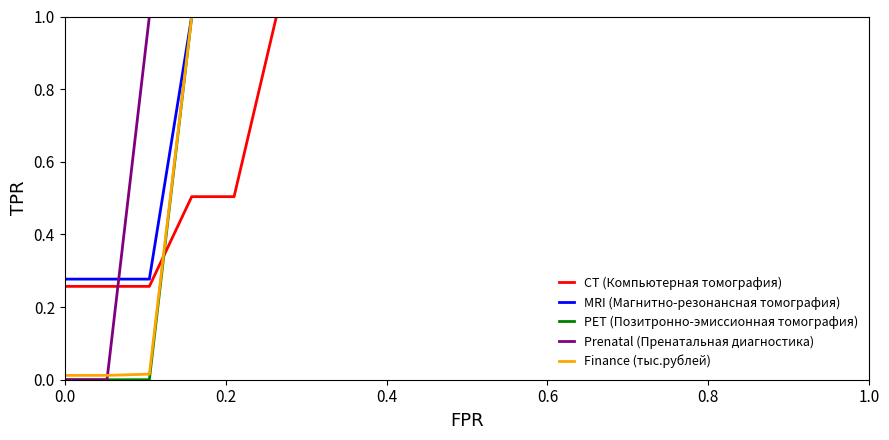

Reading right to left, transcribe all the data shown in this chart.

CT (Компьютерная томография): 1.0	1.0	1.0	1.0	1.0	1.0	1.0	1.0	1.0	1.0	1.0	1.0	1.0	1.0	1.0	0.5	0.5	0.3	0.3	0.3
MRI (Магнитно-резонансная томография): 1.0	1.0	1.0	1.0	1.0	1.0	1.0	1.0	1.0	1.0	1.0	1.0	1.0	1.0	1.0	1.0	1.0	0.3	0.3	0.3
PET (Позитронно-эмиссионная томография): 1.0	1.0	1.0	1.0	1.0	1.0	1.0	1.0	1.0	1.0	1.0	1.0	1.0	1.0	1.0	1.0	1.0	0.0	0.0	0.0
Prenatal (Пренатальная диагностика): 1.0	1.0	1.0	1.0	1.0	1.0	1.0	1.0	1.0	1.0	1.0	1.0	1.0	1.0	1.0	1.0	1.0	1.0	0.0	0.0
Finance (тыс.рублей): 1.0	1.0	1.0	1.0	1.0	1.0	1.0	1.0	1.0	1.0	1.0	1.0	1.0	1.0	1.0	1.0	1.0	0.0	0.0	0.0